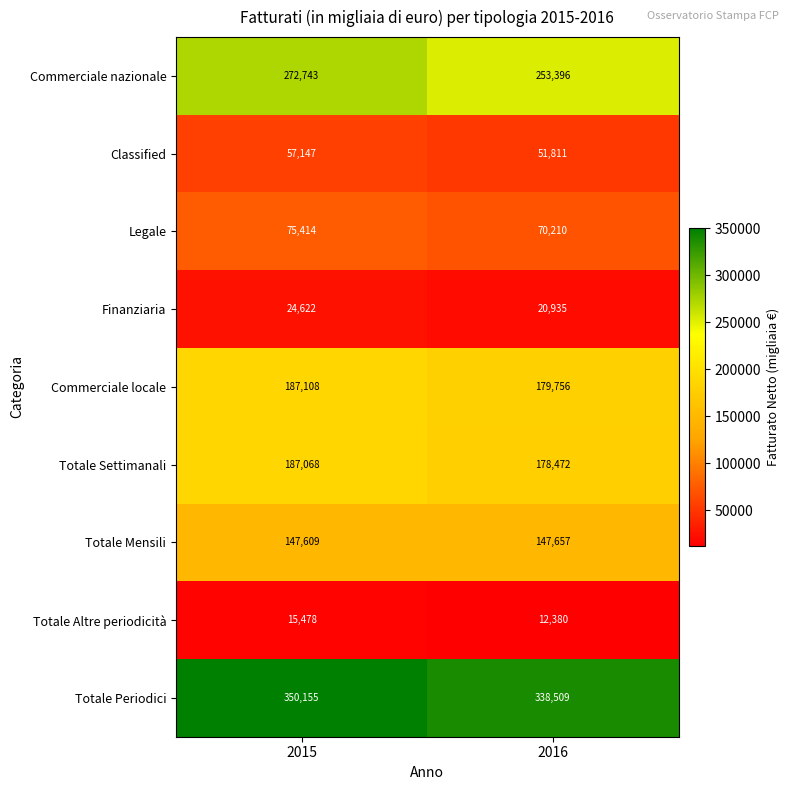

At 2016, list the series in order from largest to smallest.

Totale Periodici, Commerciale nazionale, Commerciale locale, Totale Settimanali, Totale Mensili, Legale, Classified, Finanziaria, Totale Altre periodicità